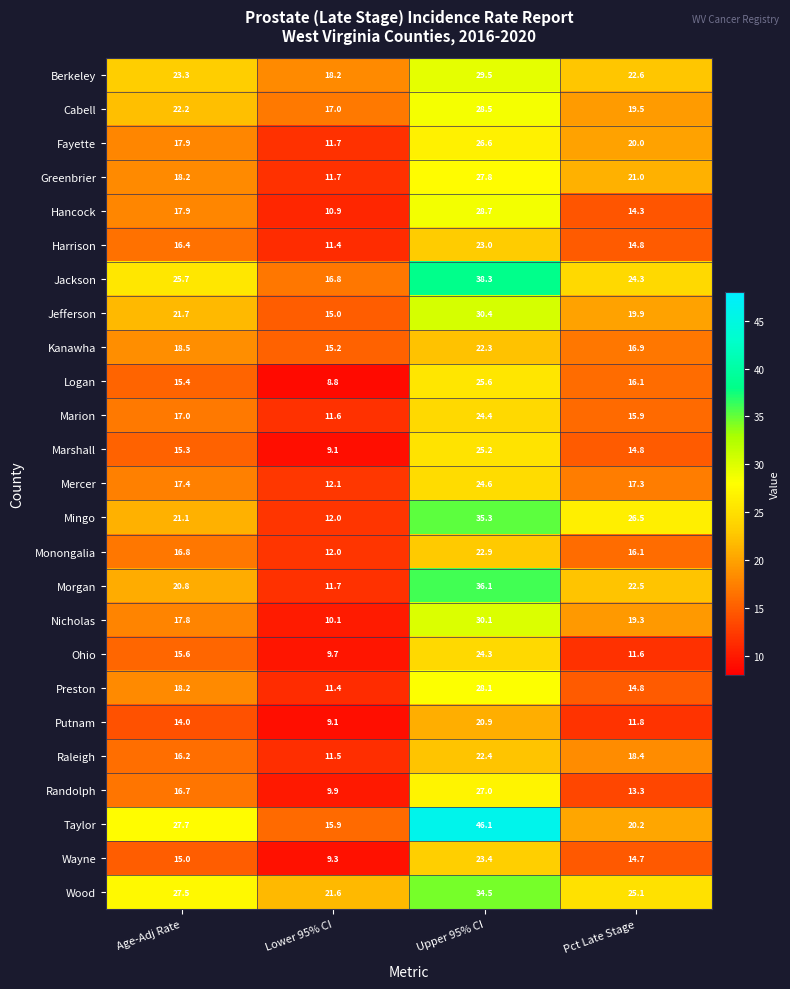

Between Upper 95% CI and Pct Late Stage, which series saw the biggest shift?

Taylor